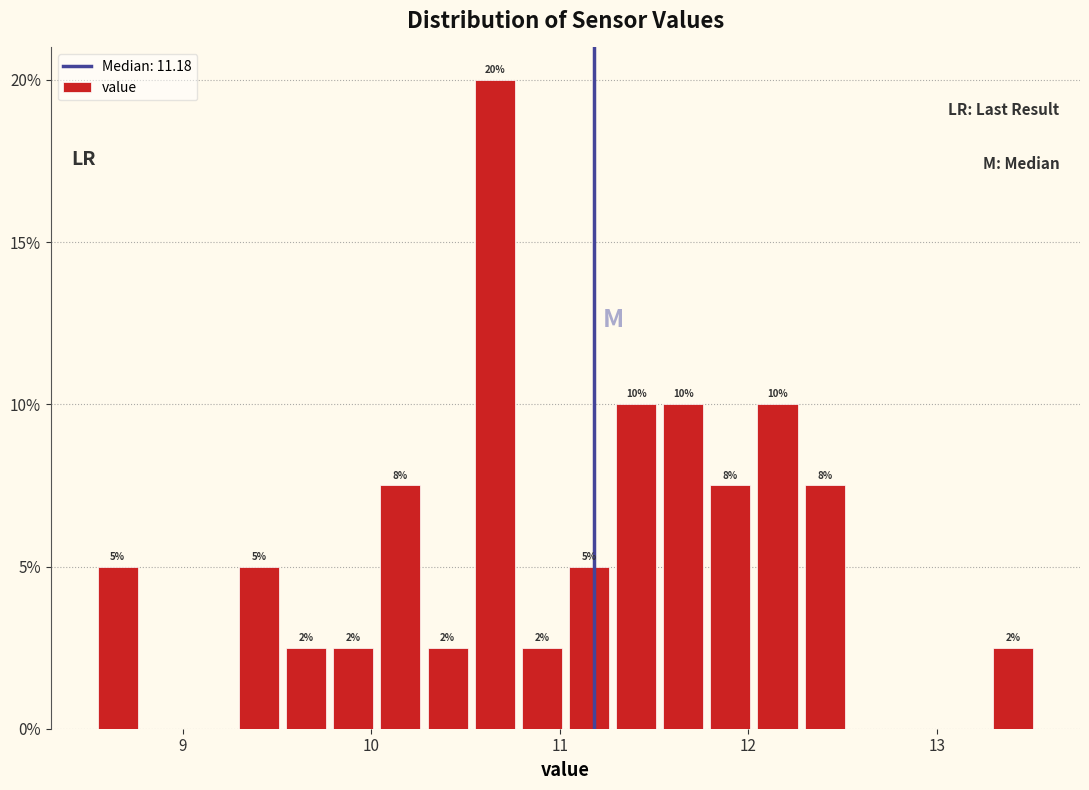

Around what value on the x-axis is the tallest bar? Give the approximate position of its centre, as read against the axis.

10.7